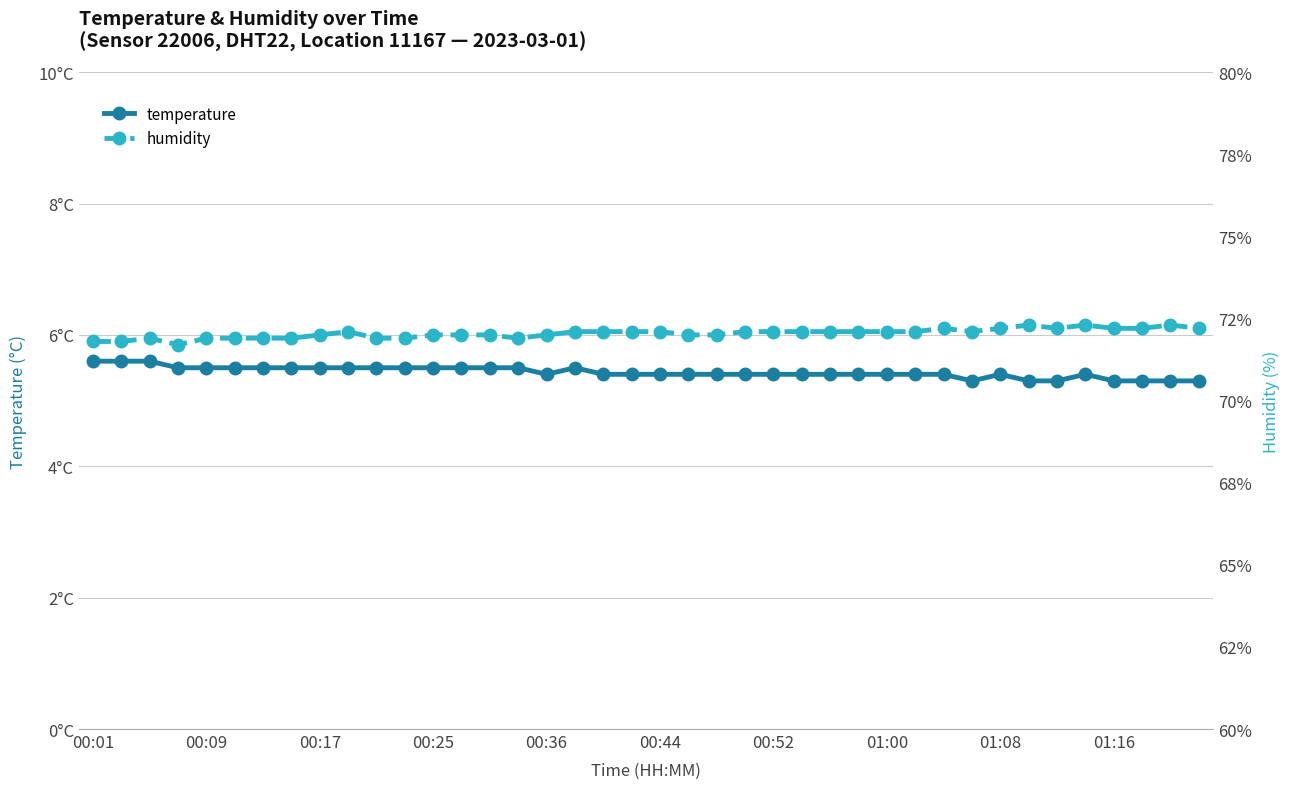

True or false: humidity and temperature intersect in this chart.

False